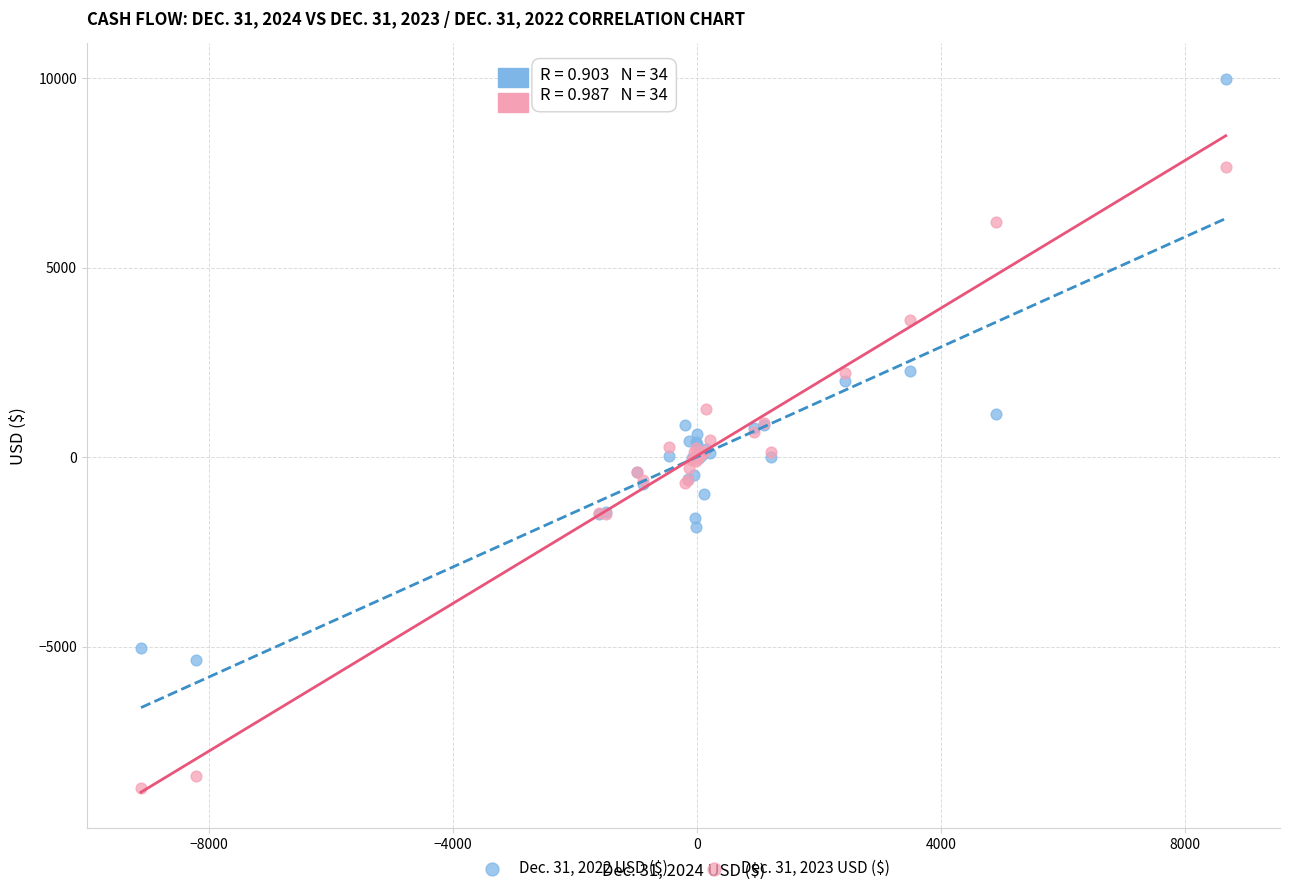

What is the X range (max minus min) for the scatter plot?

17792